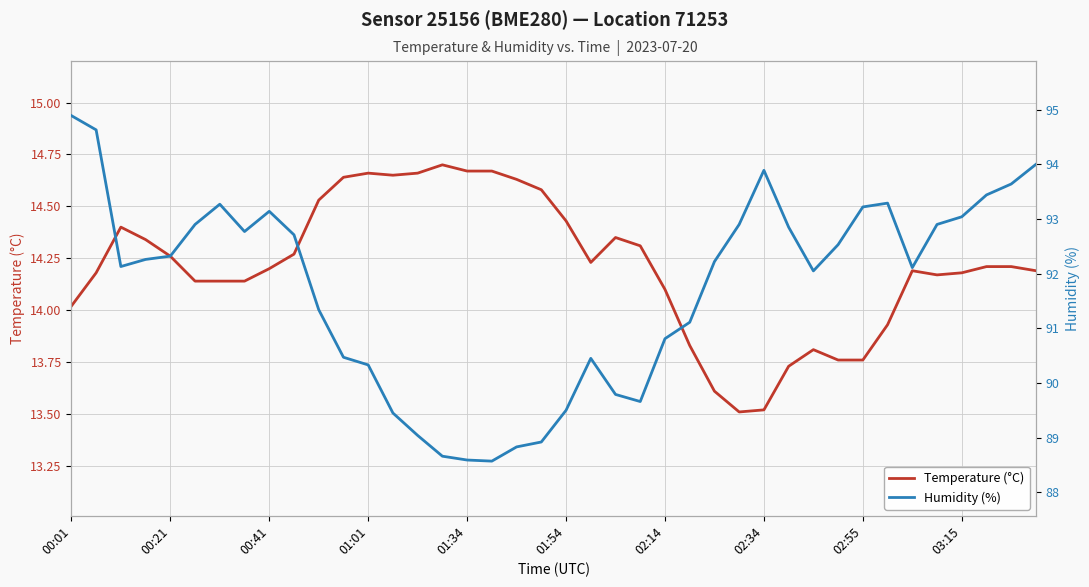

List the series in order of their peak value, lowest first.

Temperature (°C), Humidity (%)